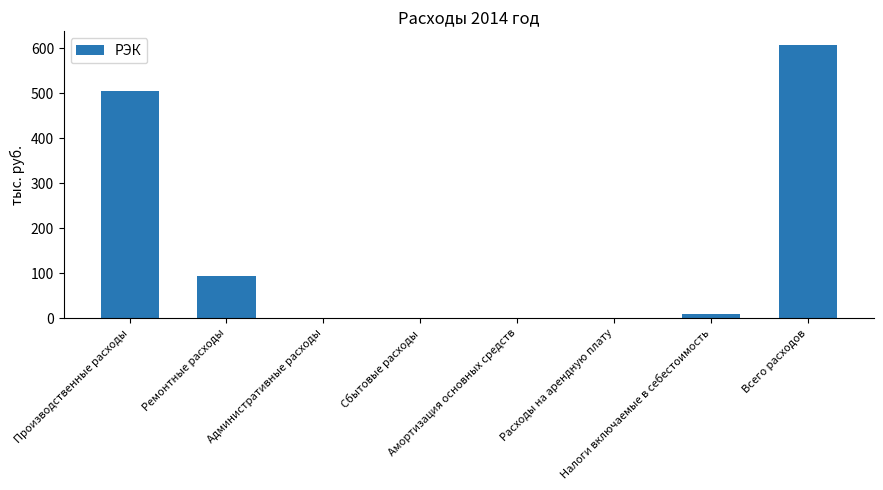

What is the maximum value shown in the chart?

607.7